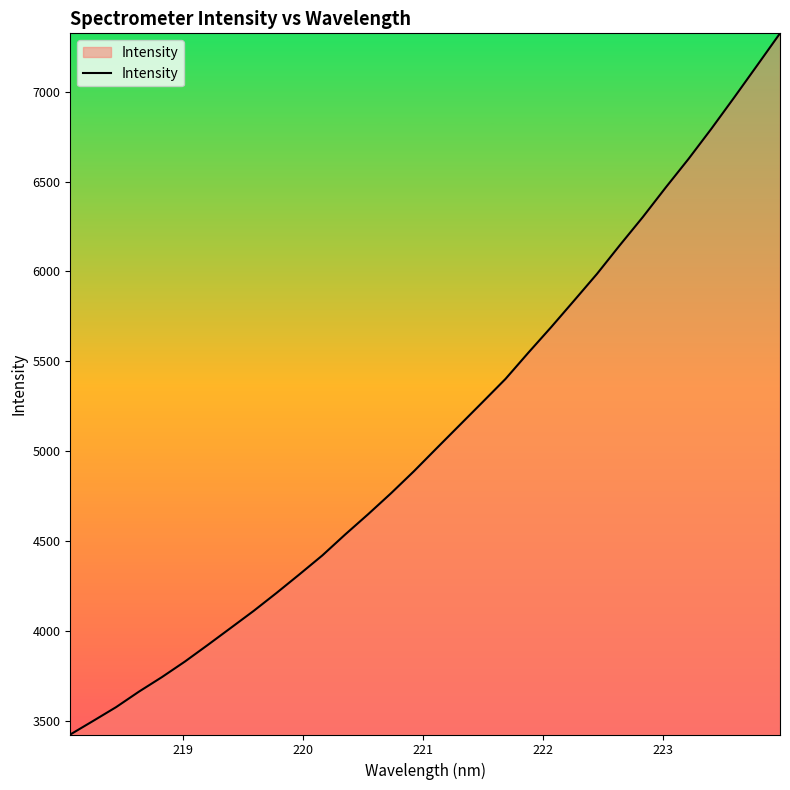

What is the minimum value shown in the chart?

3422.4